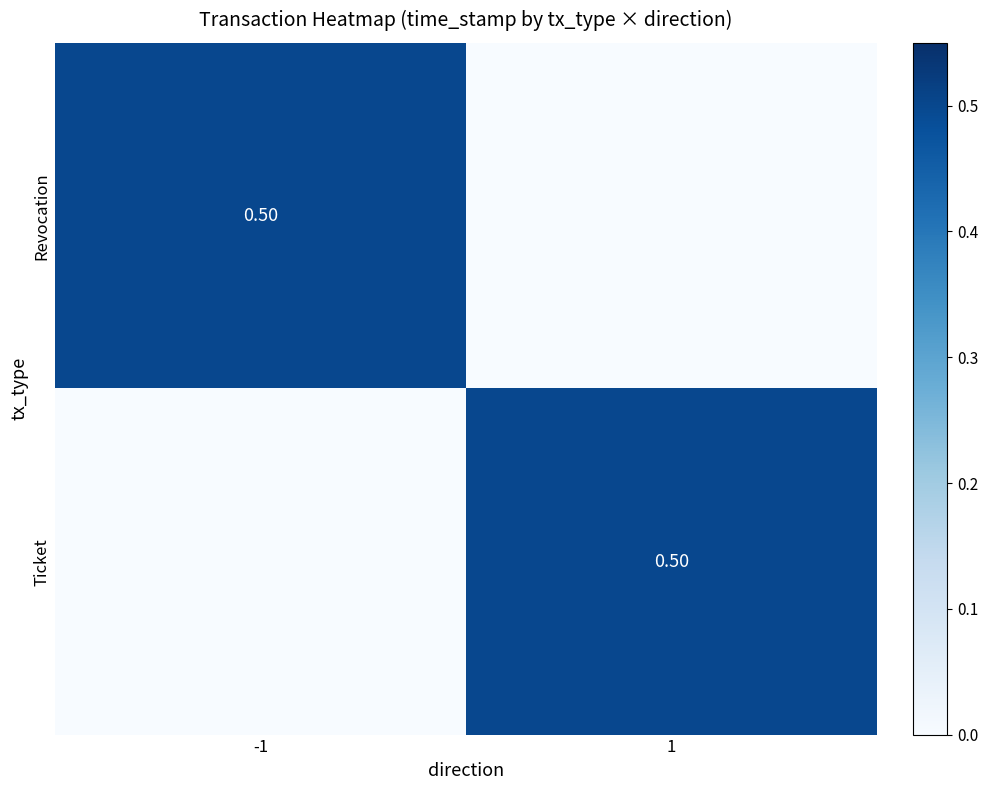

At which label is Ticket closest to 0?

-1